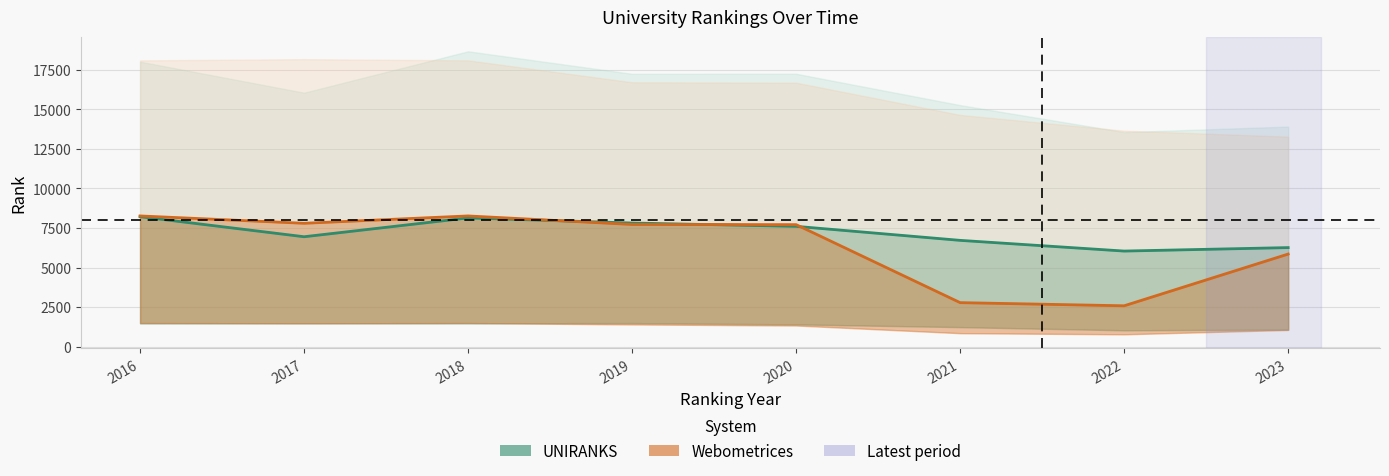

What is the difference between the Webometrices (continent rank) values at 2017 and 2018?

464